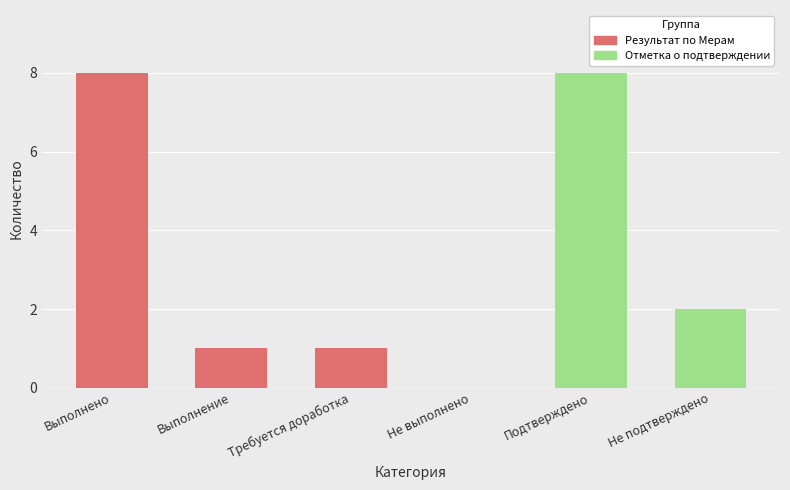

What is the maximum value for Отметка о подтверждении?

8